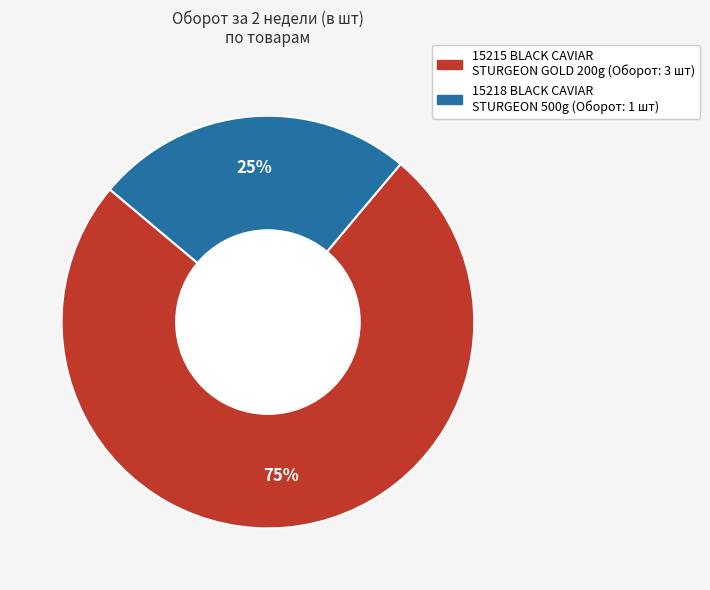

To the nearest percent, what percentage of the pie is 15218 BLACK CAVIAR STURGEON 500g?

25%